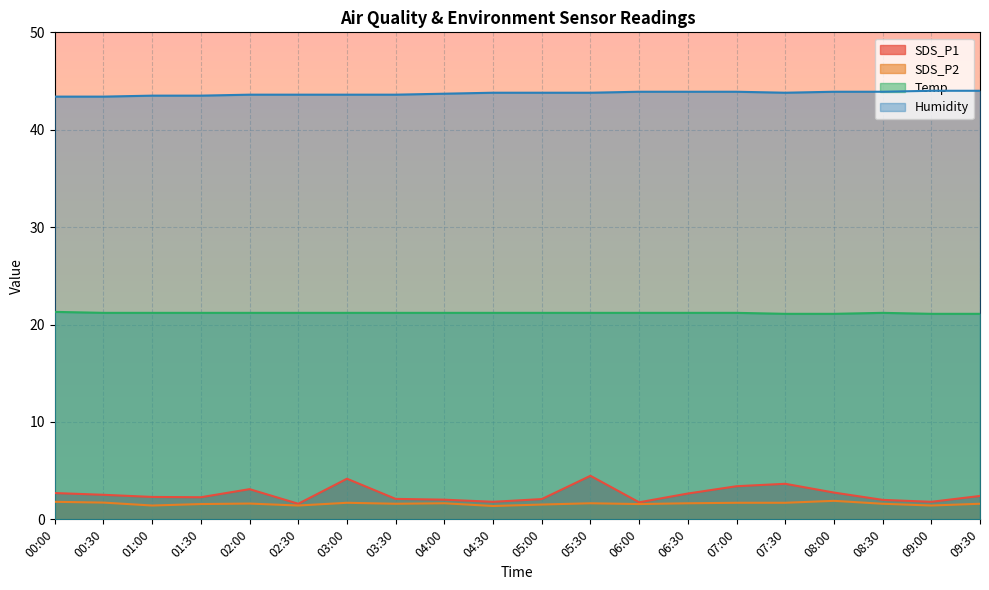

Reading left to right, transcribe all the data shown in this chart.

SDS_P1: 00:00=2.7	00:30=2.5	01:00=2.3	01:30=2.3	02:00=3.1	02:30=1.6	03:00=4.2	03:30=2.1	04:00=2.0	04:30=1.8	05:00=2.1	05:30=4.5	06:00=1.8	06:30=2.6	07:00=3.4	07:30=3.6	08:00=2.8	08:30=2.0	09:00=1.8	09:30=2.4
SDS_P2: 00:00=1.8	00:30=1.7	01:00=1.4	01:30=1.6	02:00=1.6	02:30=1.4	03:00=1.7	03:30=1.6	04:00=1.6	04:30=1.4	05:00=1.5	05:30=1.6	06:00=1.6	06:30=1.6	07:00=1.7	07:30=1.7	08:00=1.9	08:30=1.6	09:00=1.4	09:30=1.6
Temp: 00:00=21.3	00:30=21.2	01:00=21.2	01:30=21.2	02:00=21.2	02:30=21.2	03:00=21.2	03:30=21.2	04:00=21.2	04:30=21.2	05:00=21.2	05:30=21.2	06:00=21.2	06:30=21.2	07:00=21.2	07:30=21.1	08:00=21.1	08:30=21.2	09:00=21.1	09:30=21.1
Humidity: 00:00=43.4	00:30=43.4	01:00=43.5	01:30=43.5	02:00=43.6	02:30=43.6	03:00=43.6	03:30=43.6	04:00=43.7	04:30=43.8	05:00=43.8	05:30=43.8	06:00=43.9	06:30=43.9	07:00=43.9	07:30=43.8	08:00=43.9	08:30=43.9	09:00=44.0	09:30=44.0